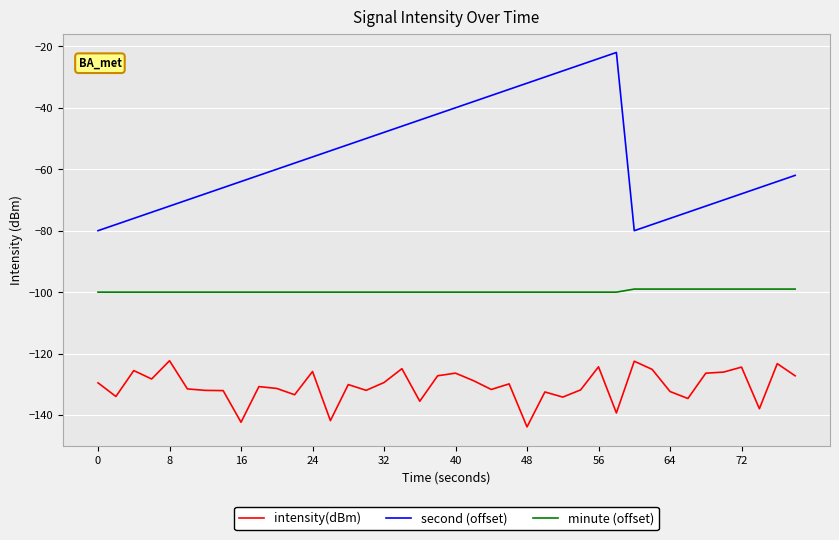

Rank the series by their maximum value, from lowest to highest.

intensity(dBm), minute (offset), second (offset)